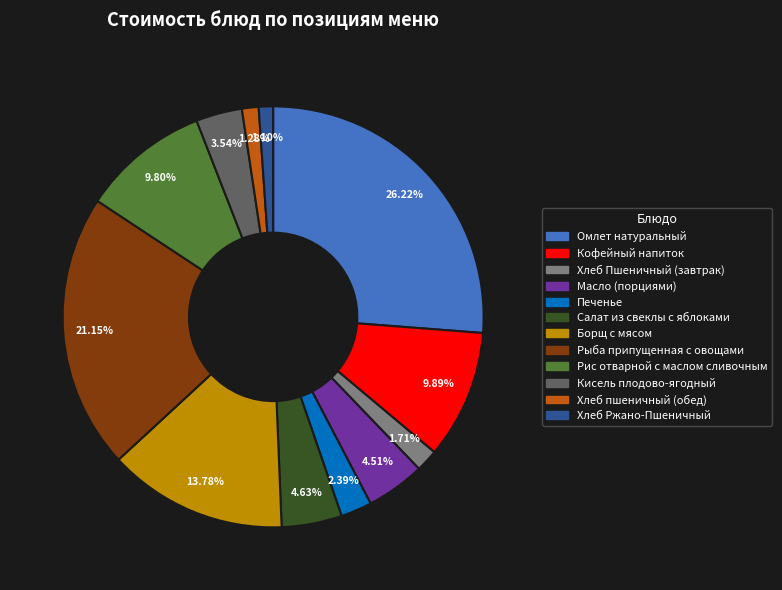

Is there a majority slice in this chart?

No